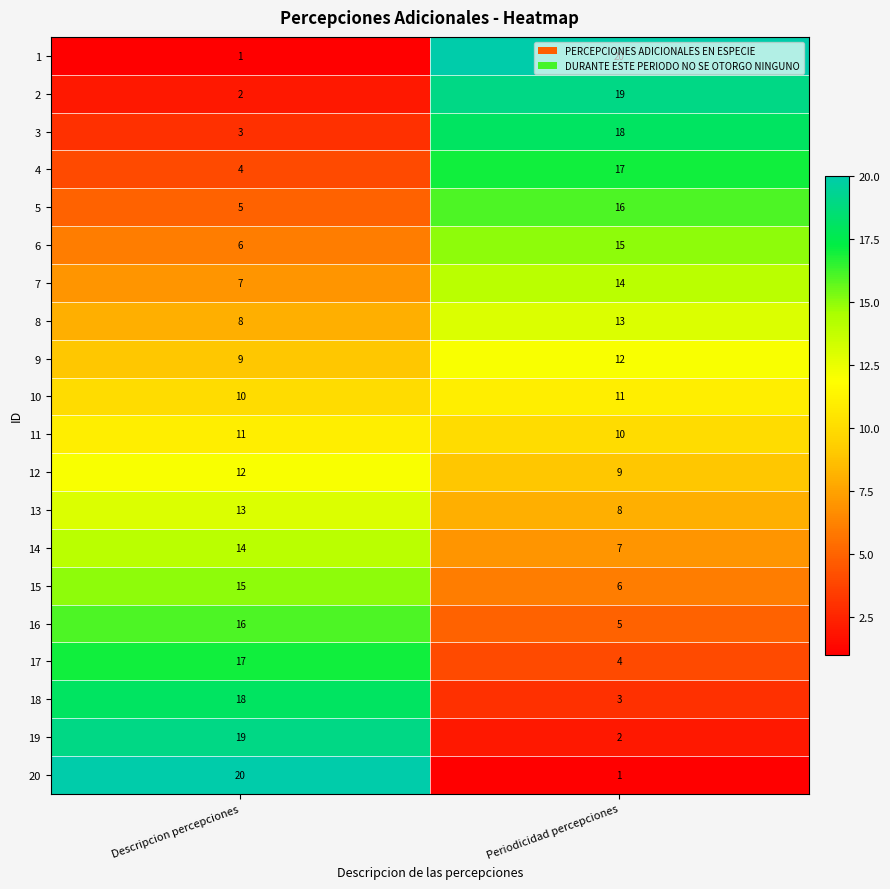

Is the value of 20 at Descripcion percepciones greater than the value of 17 at Periodicidad percepciones?

Yes